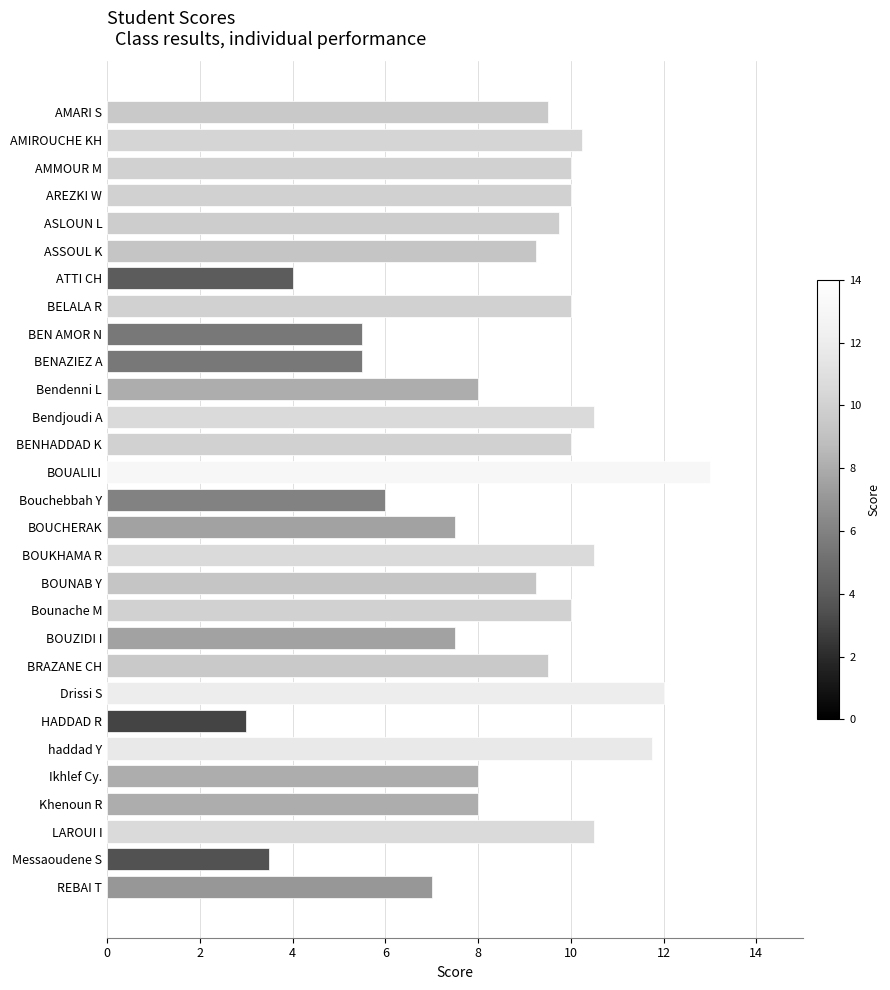

Which category has the highest value across all series?

BOUALILI